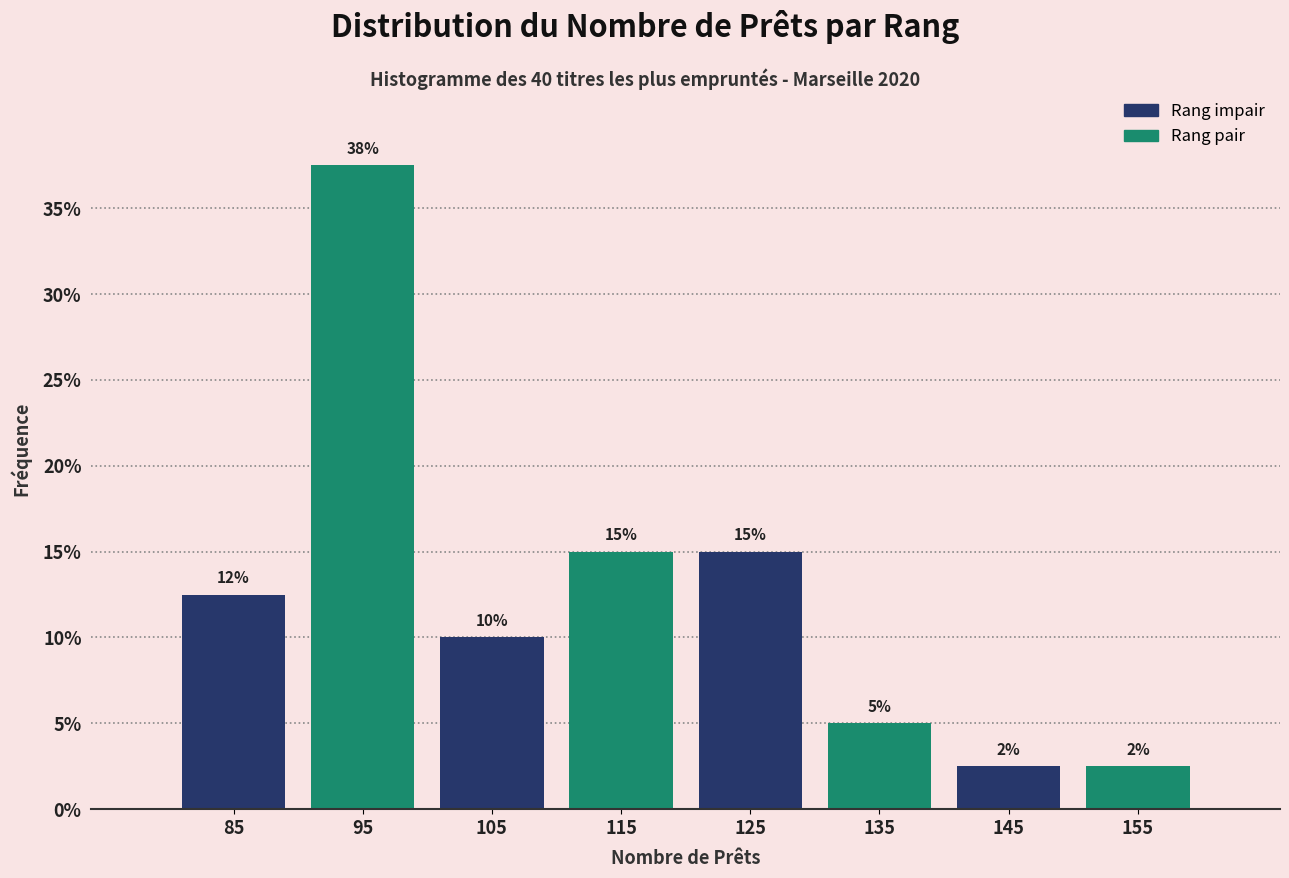

Which range on the x-axis has the tallest bar?

90 to 100